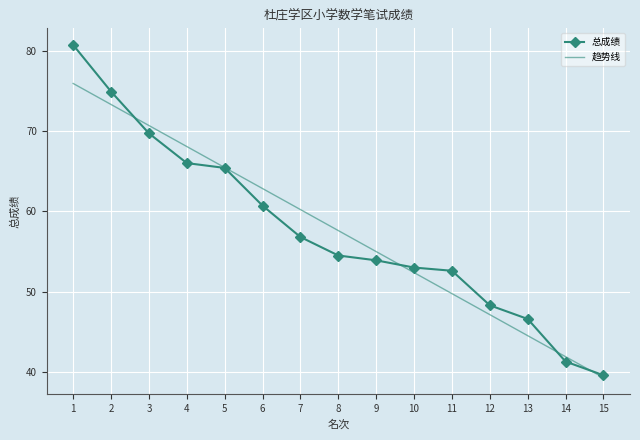

At which label does 趋势线 first exceed 57?

1